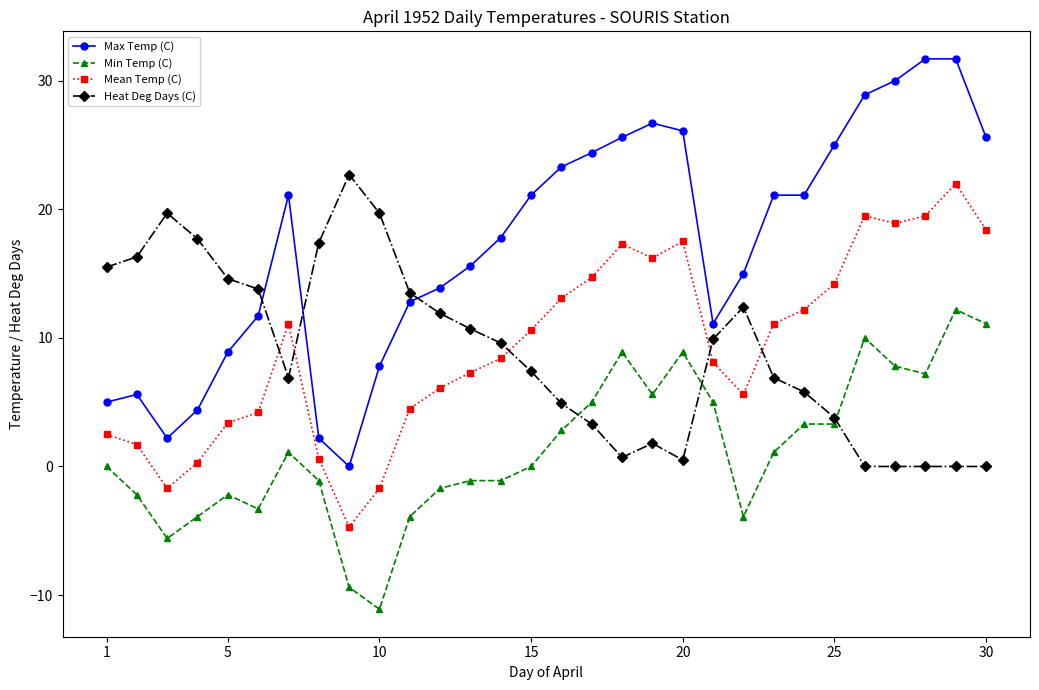

Count the number of data series in this chart.

4